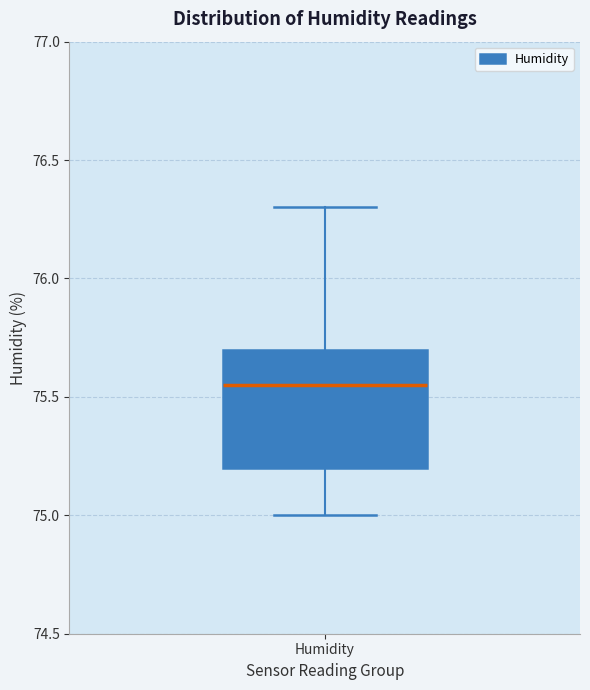

Transcribe this box plot: give where the median line is, the range the box spans, and where the two whiskers end, as read against the y-axis. The values are not printed on the chart, so give them approximately, as read against the axis.

median 75.55, box 75.20 to 75.70, whiskers 75.00 to 76.30